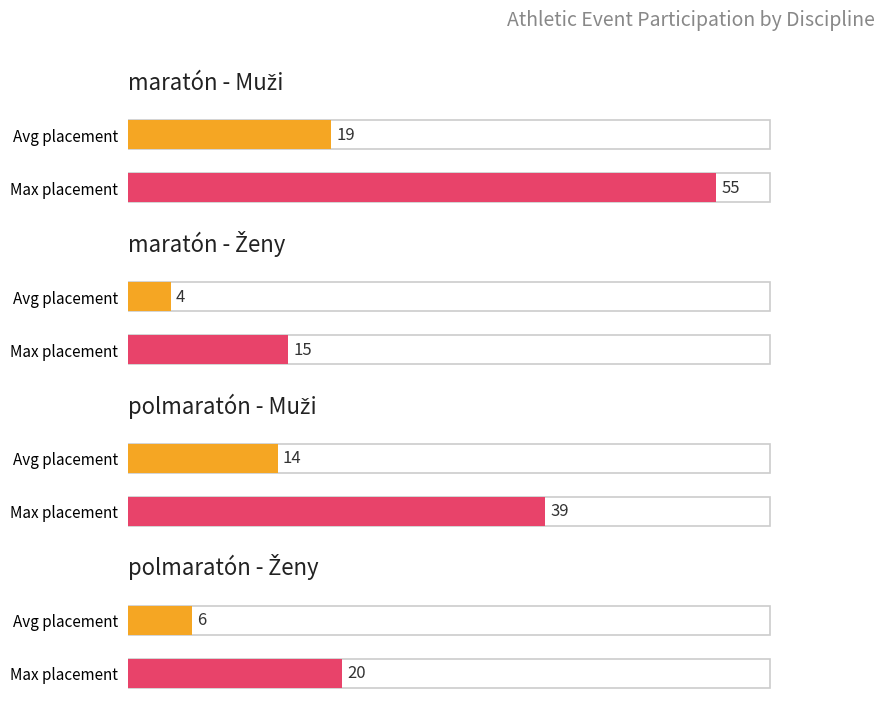

How many bars are there in total?

8